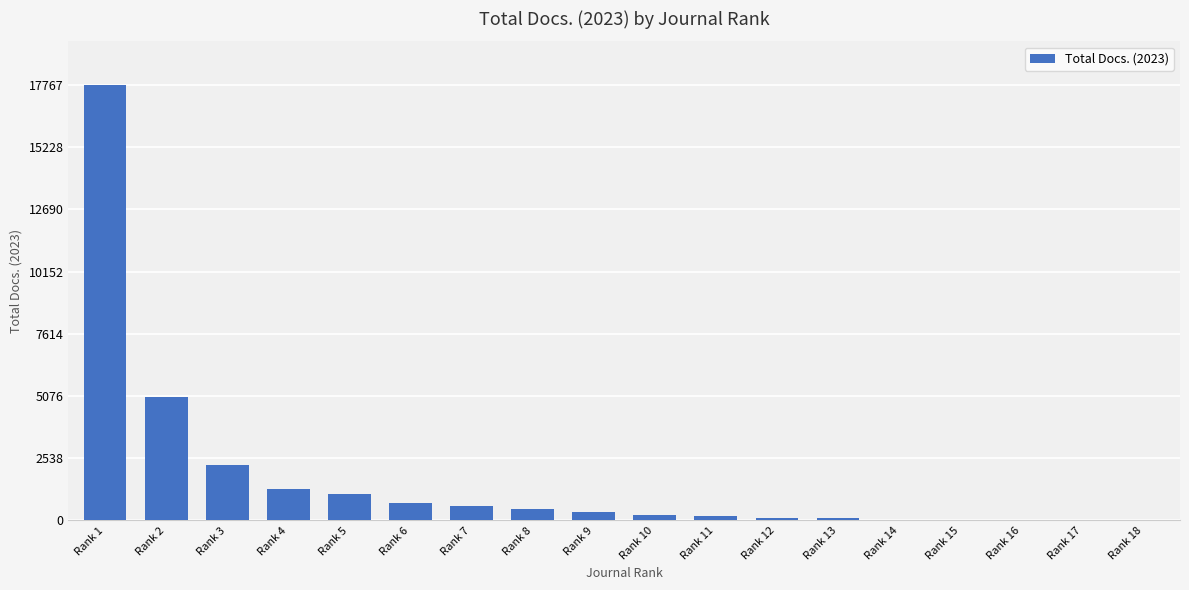

Is it true that the value at Rank 7 is 575?

True